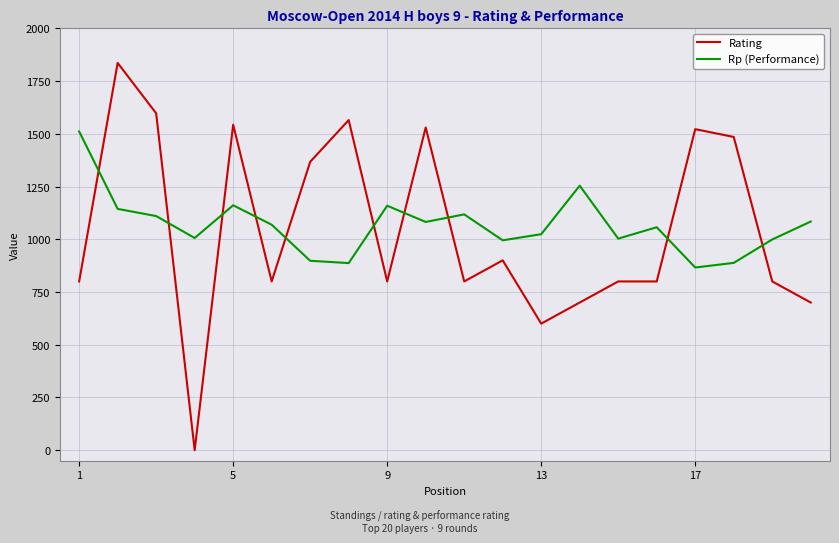

What are all the series names shown in the legend?

Rating, Rp (Performance)